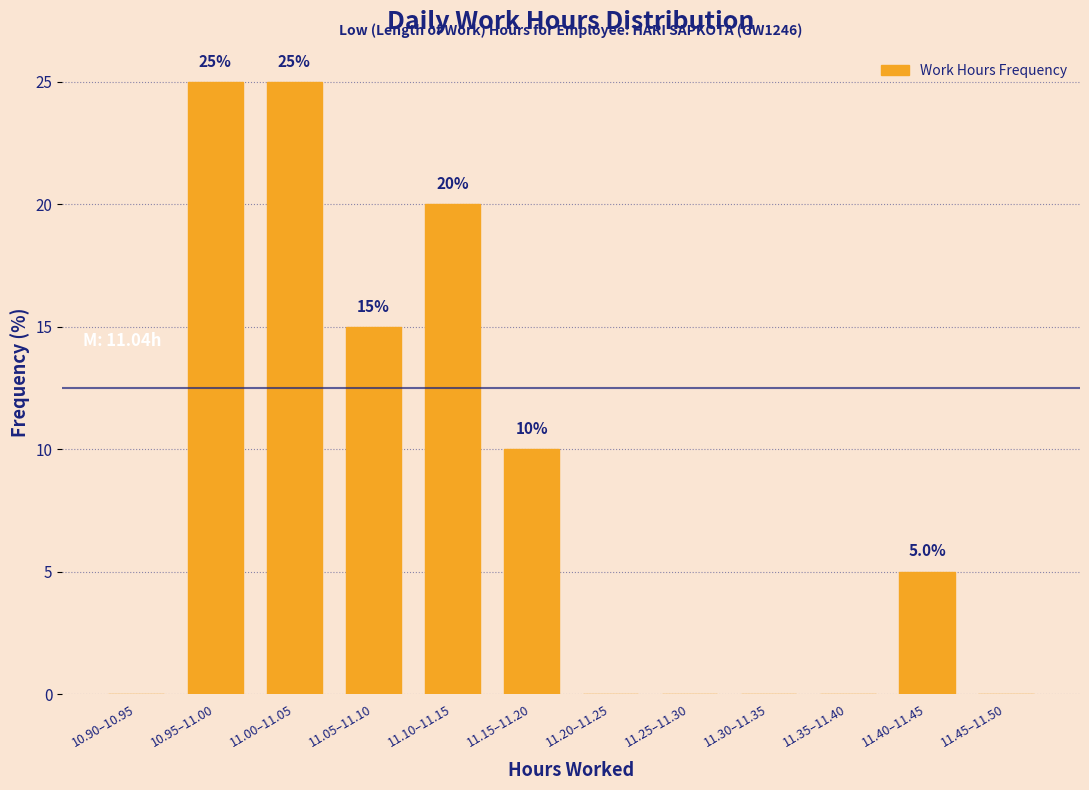

Reading left to right, extract all data points from this chart.

10.90–10.95=0	10.95–11.00=25	11.00–11.05=25	11.05–11.10=15	11.10–11.15=20	11.15–11.20=10	11.20–11.25=0	11.25–11.30=0	11.30–11.35=0	11.35–11.40=0	11.40–11.45=5	11.45–11.50=0